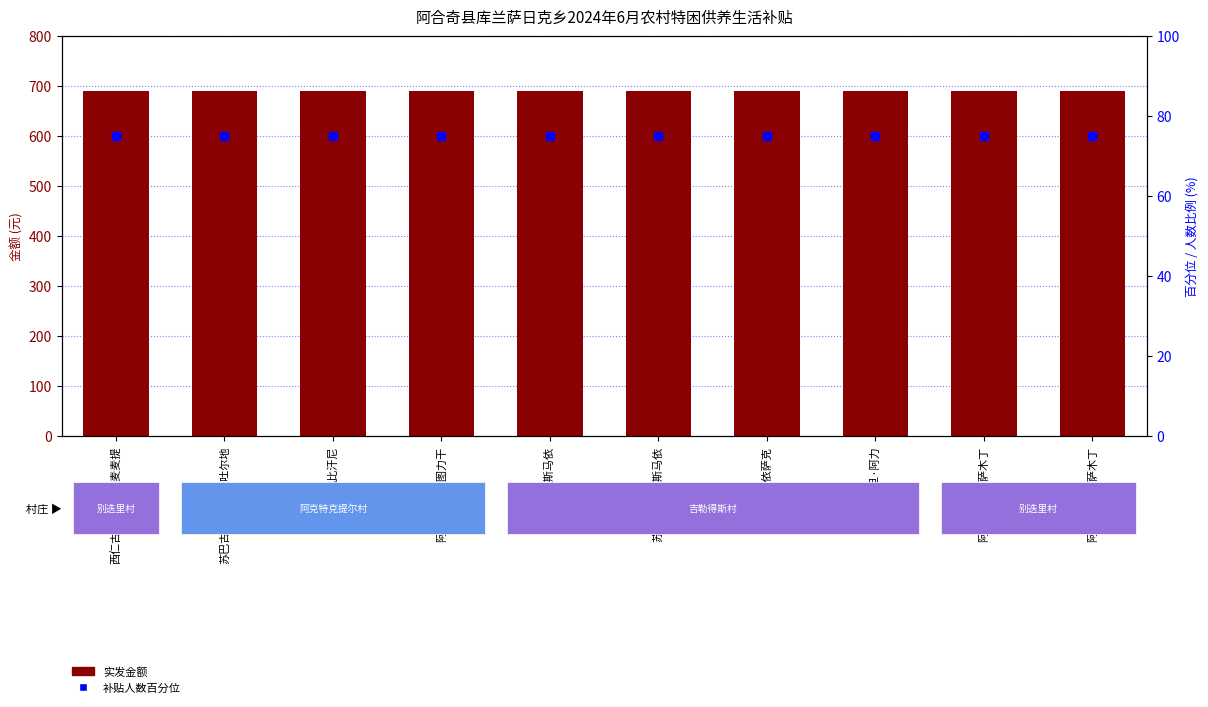

Which series has the widest spread of Y values?

实发金额